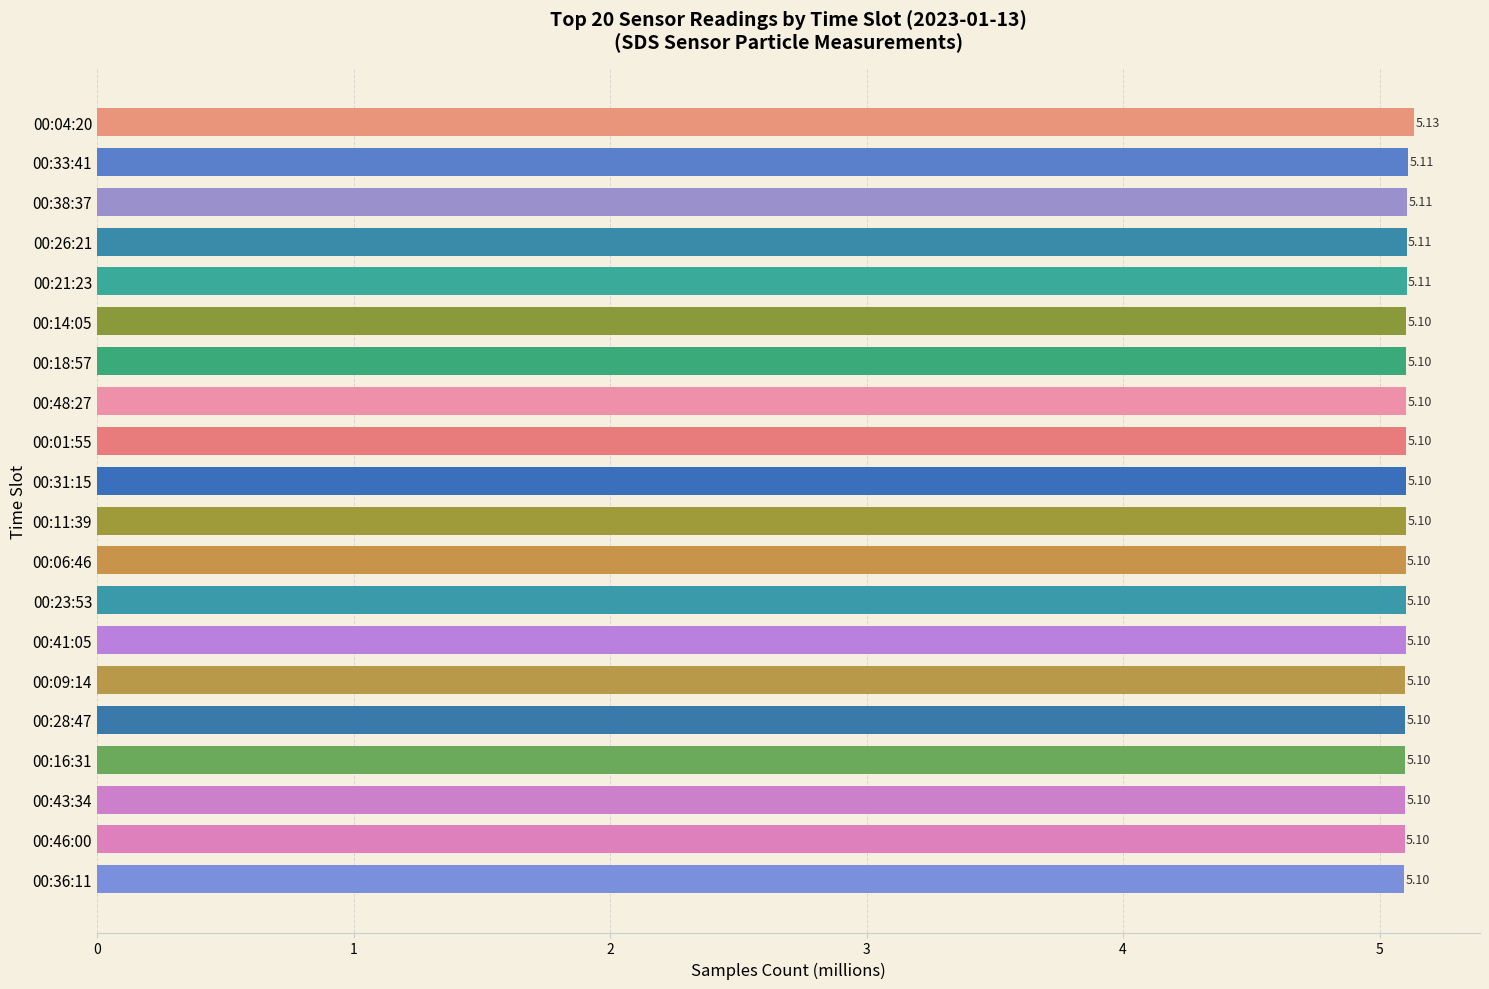

What is the average value?

5.1